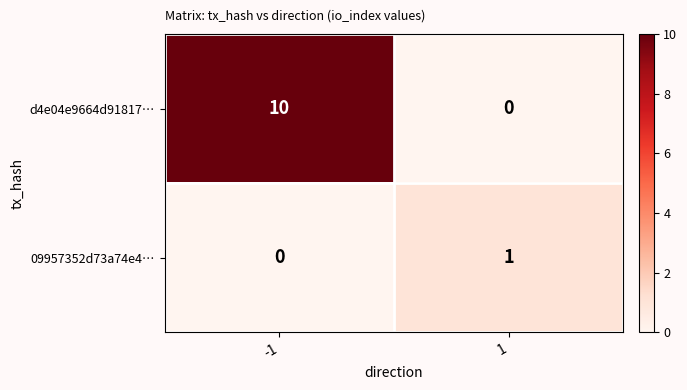

At which category is the sum across all series the highest?

-1